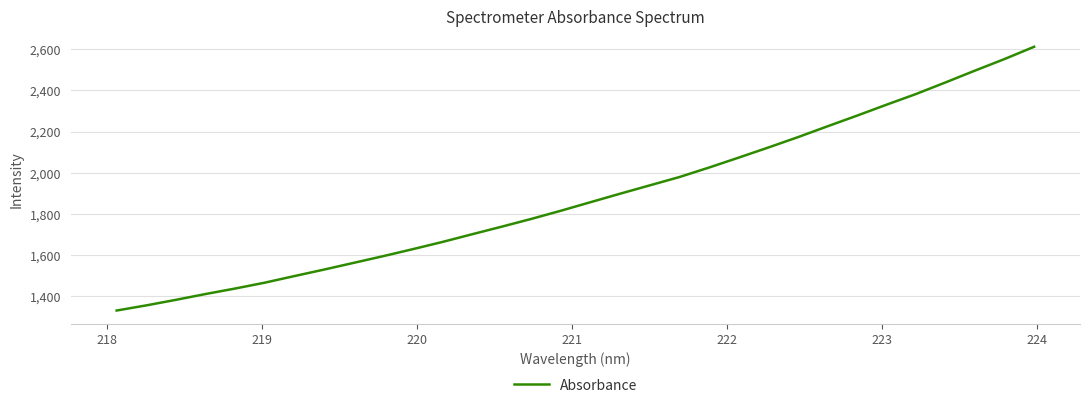

What is the greatest value displayed?

2611.0